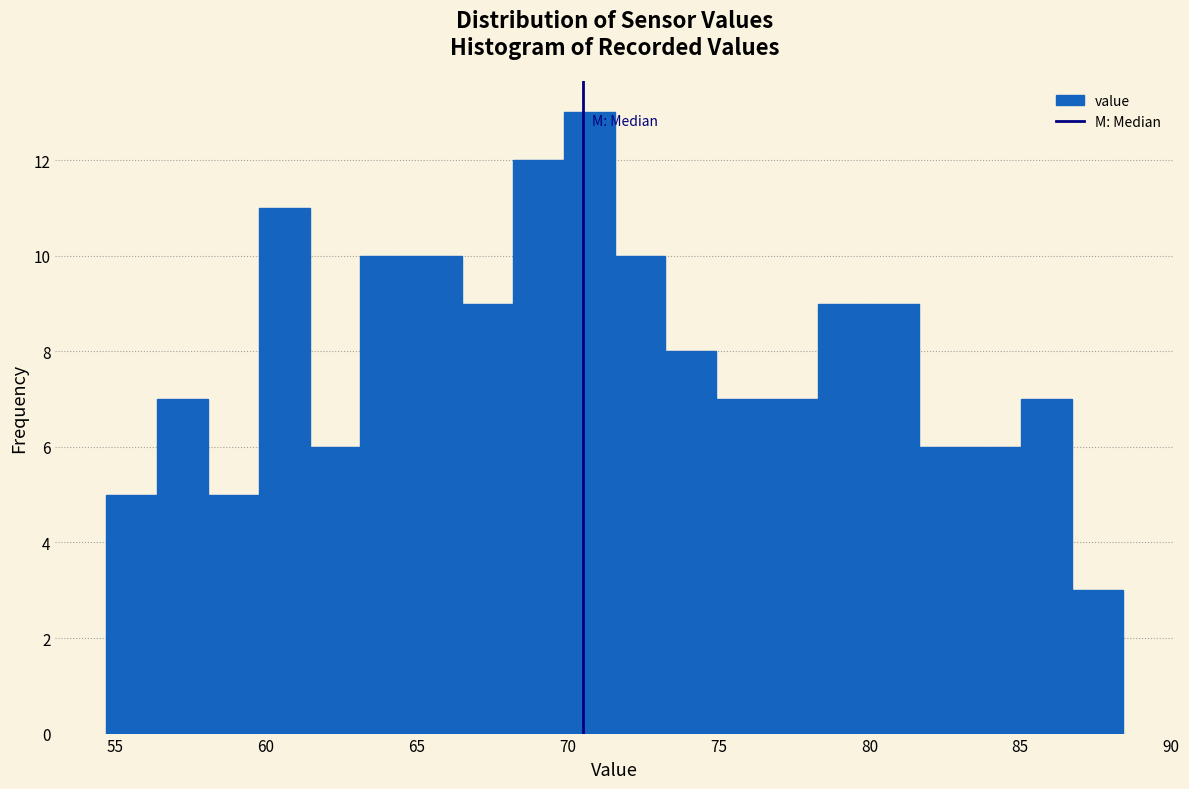

Read against the x-axis, roughly where is the centre of the tallest bar?

70.5